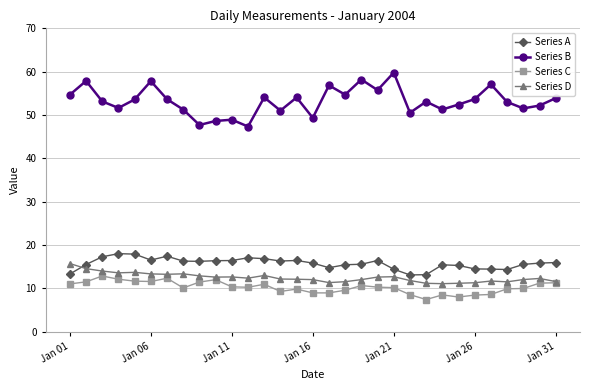

Which series has the widest spread of values?

Series B